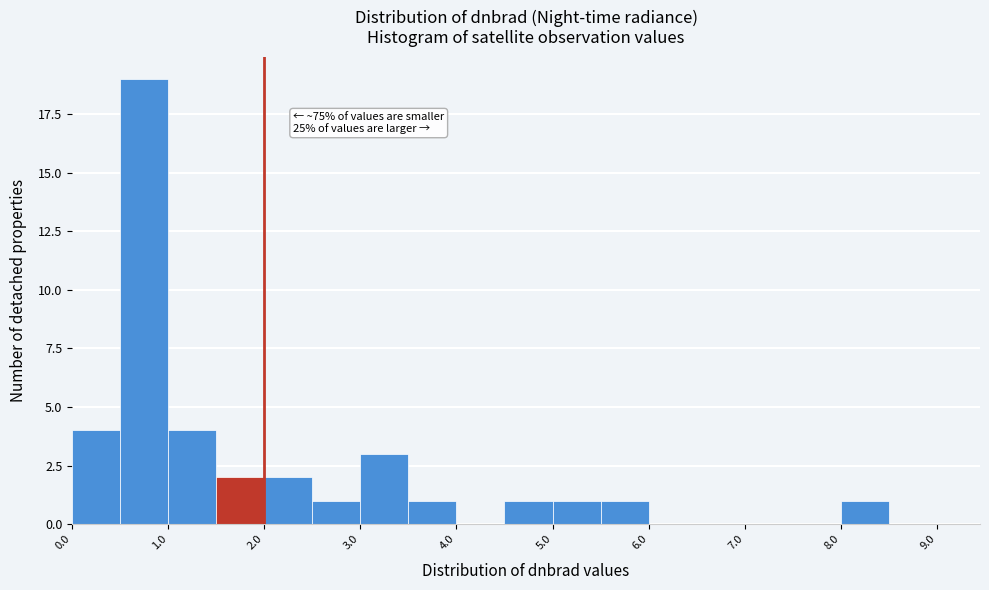

Over which range of the x-axis is the bar tallest?

0.5 to 1.0